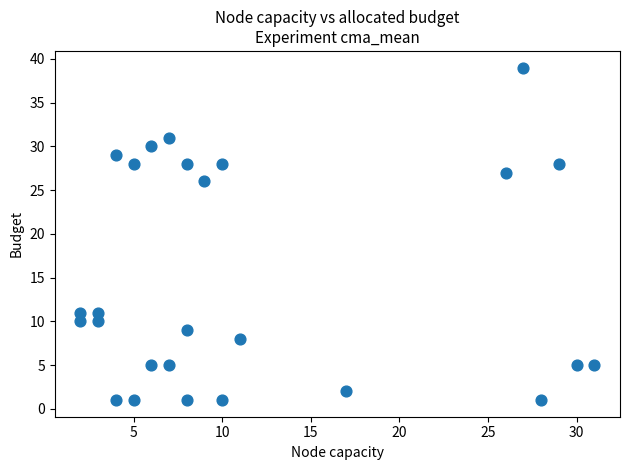

What is the range of Y values (max minus min)?

38